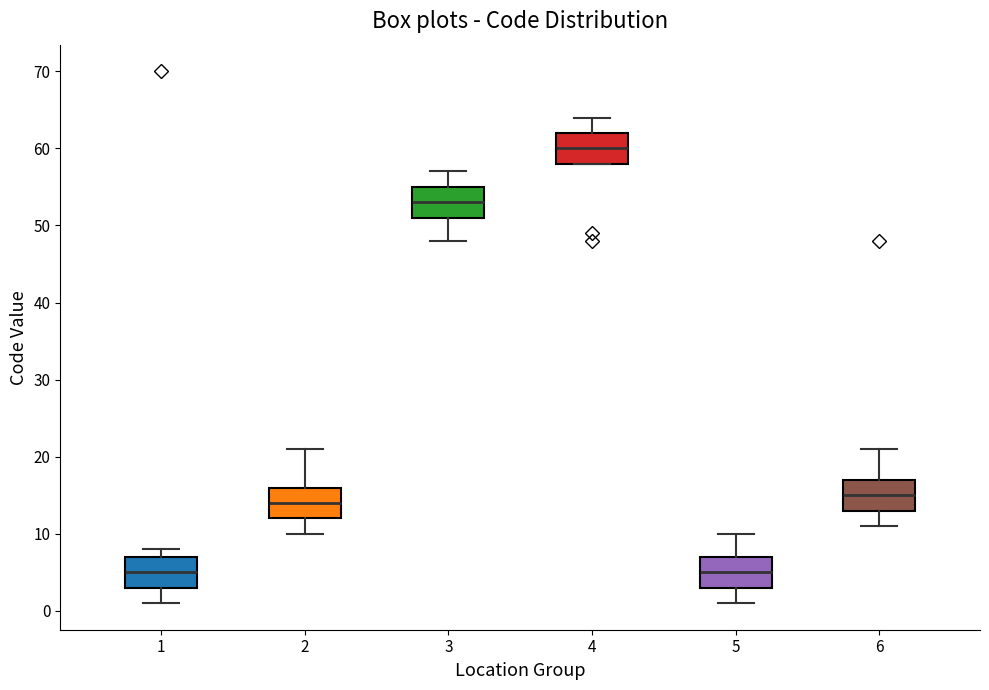

Which box has the highest median line?

4